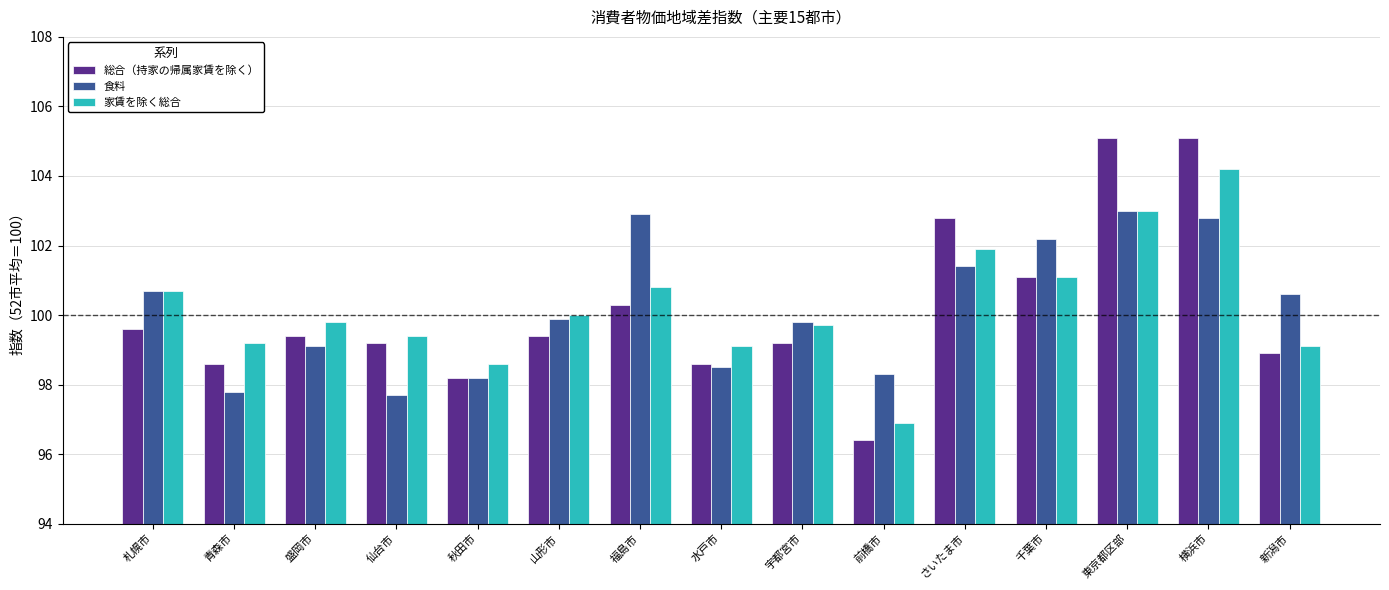

At which category is the sum across all series the highest?

横浜市